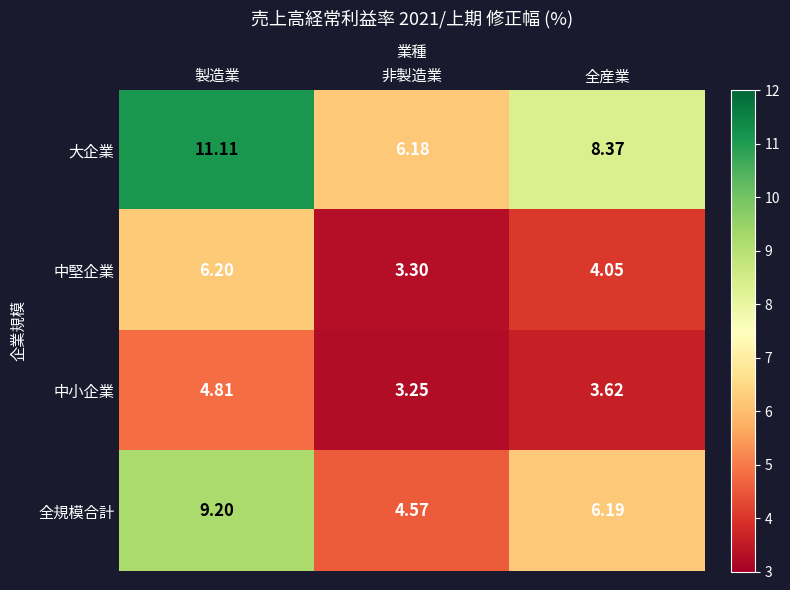

At which label is 中小企業 closest to 4?

全産業